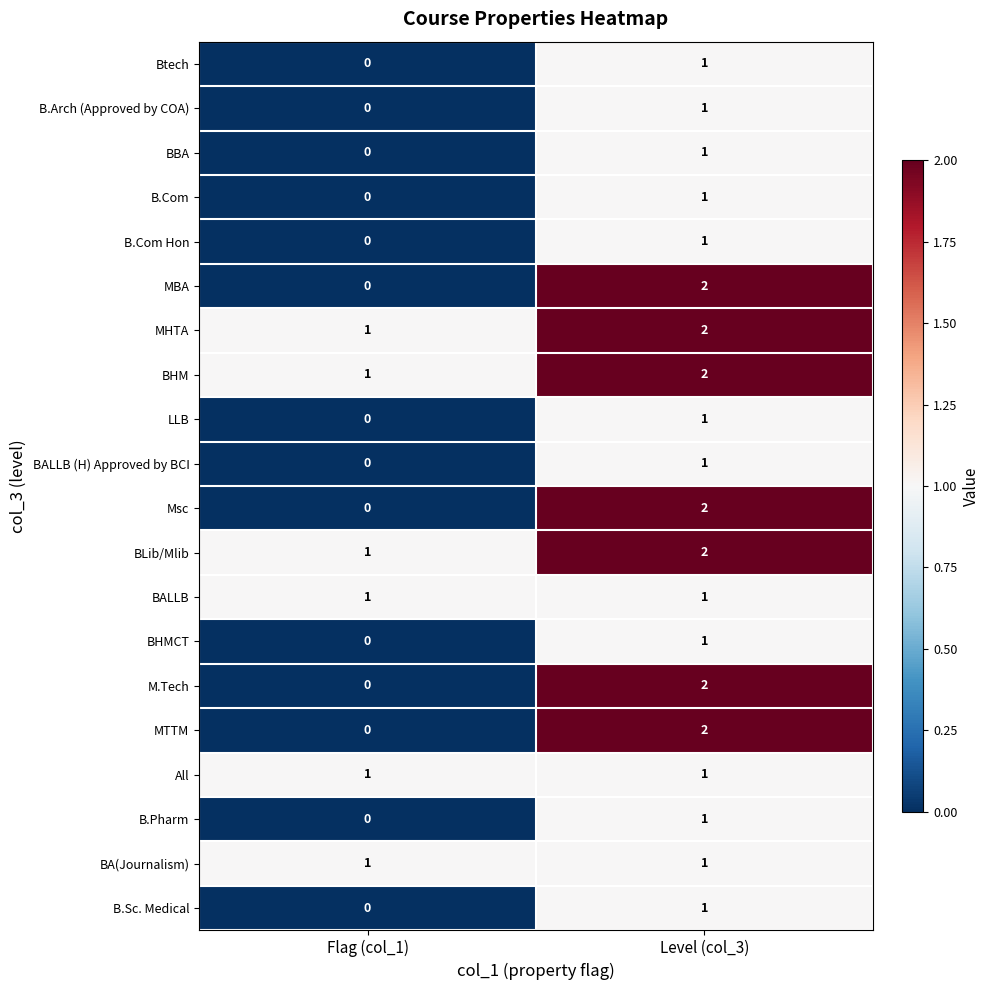

Is it true that B.Com Hon equals 1 at Level (col_3)?

True